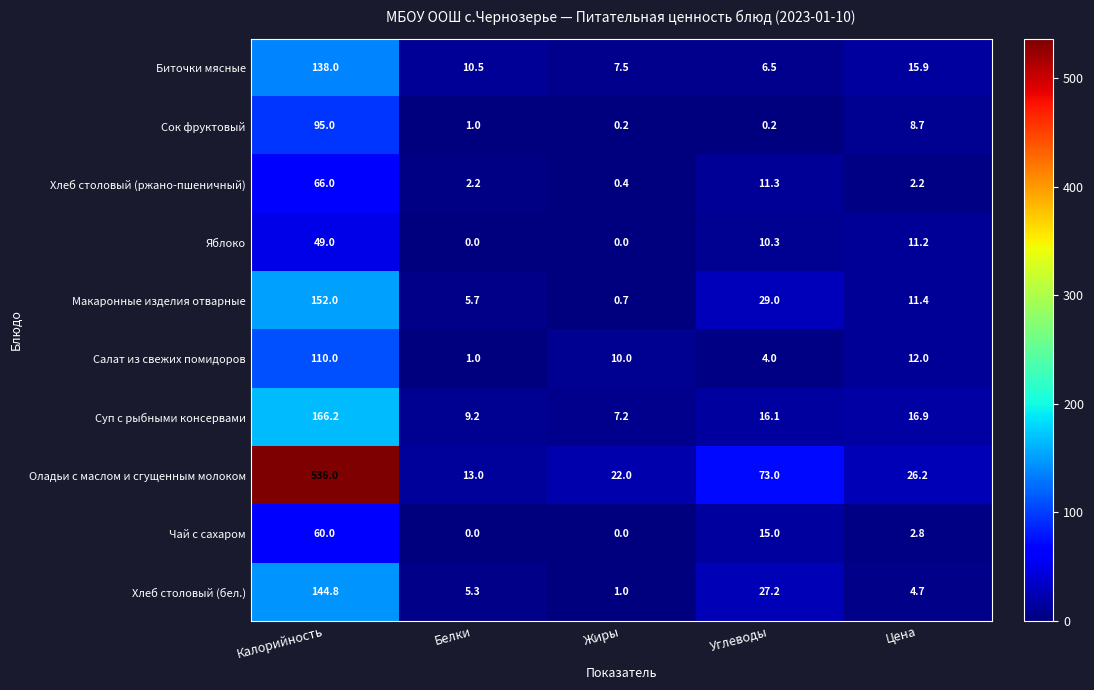

What is the sum of the Макаронные изделия отварные values at Углеводы and Белки?

34.7